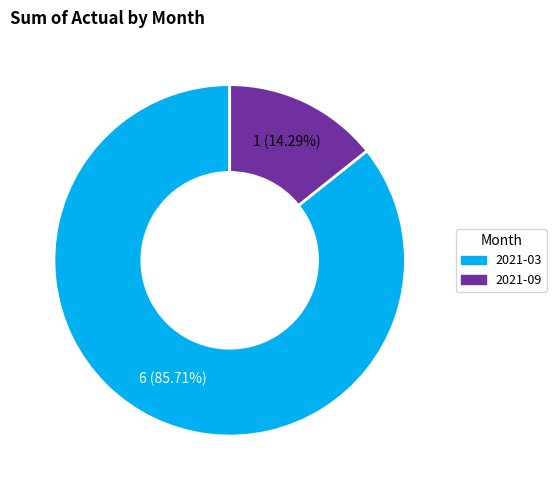

Approximately how many times larger is the value at 2021-03 compared to 2021-09?

6.0